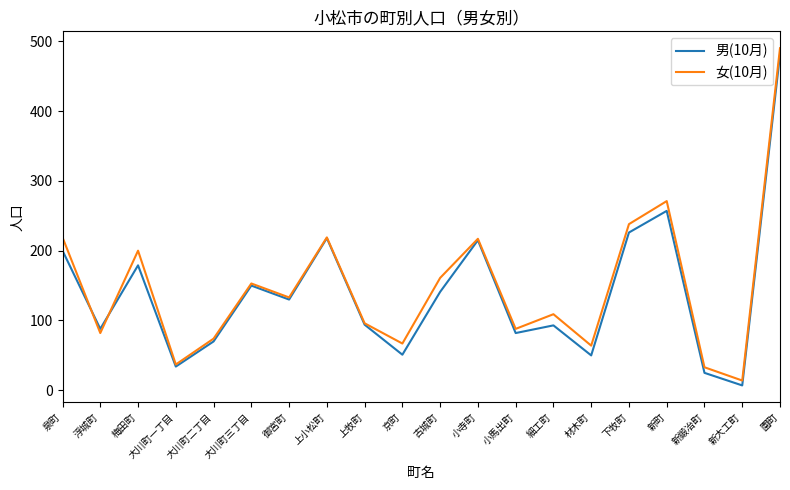

The 女(10月) series shows 153 at 大川町三丁目. True or false?

True